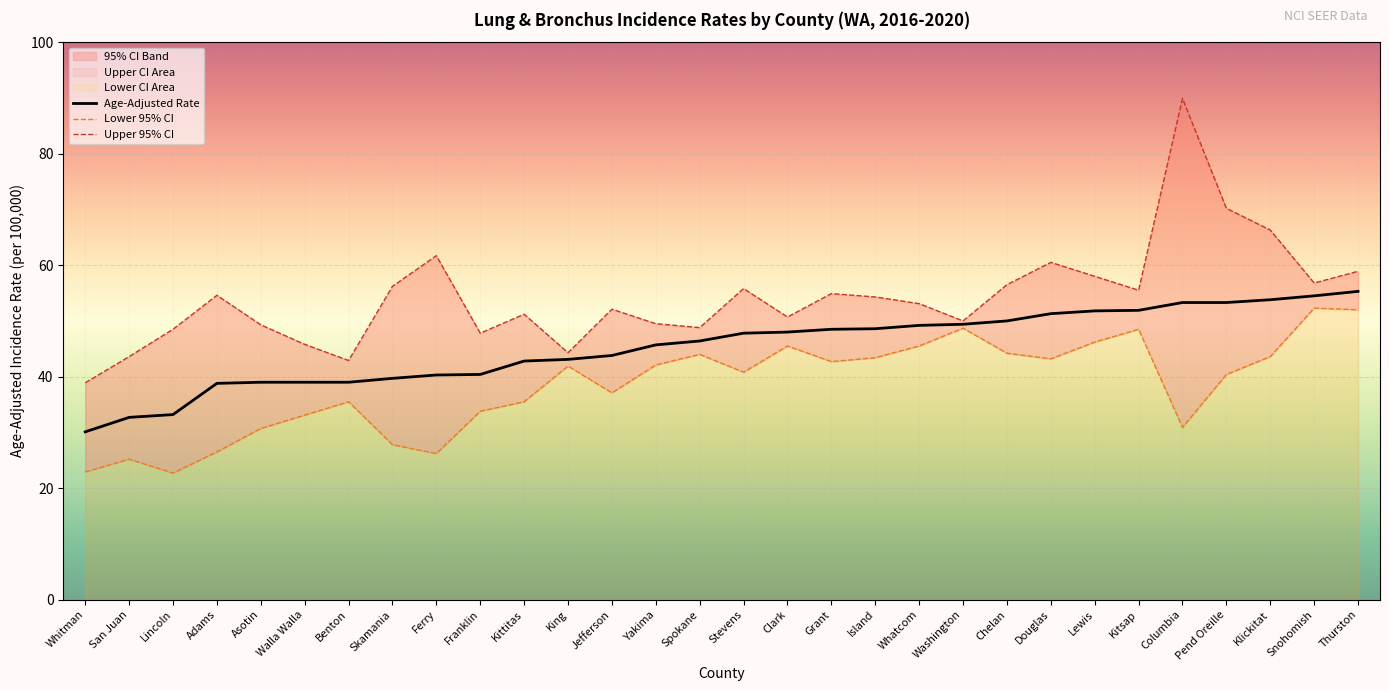

How many lines are shown in the chart?

3